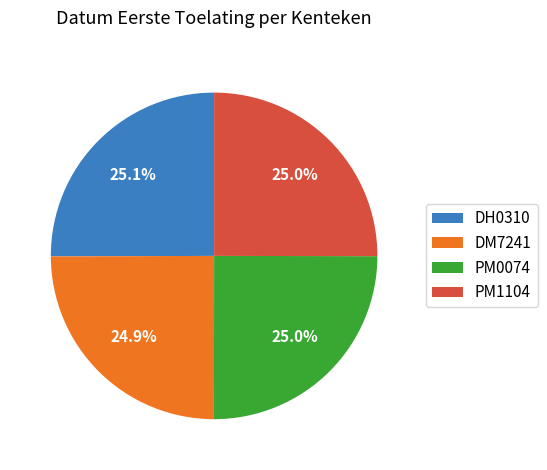

To the nearest percent, what portion does DH0310 represent?

25%